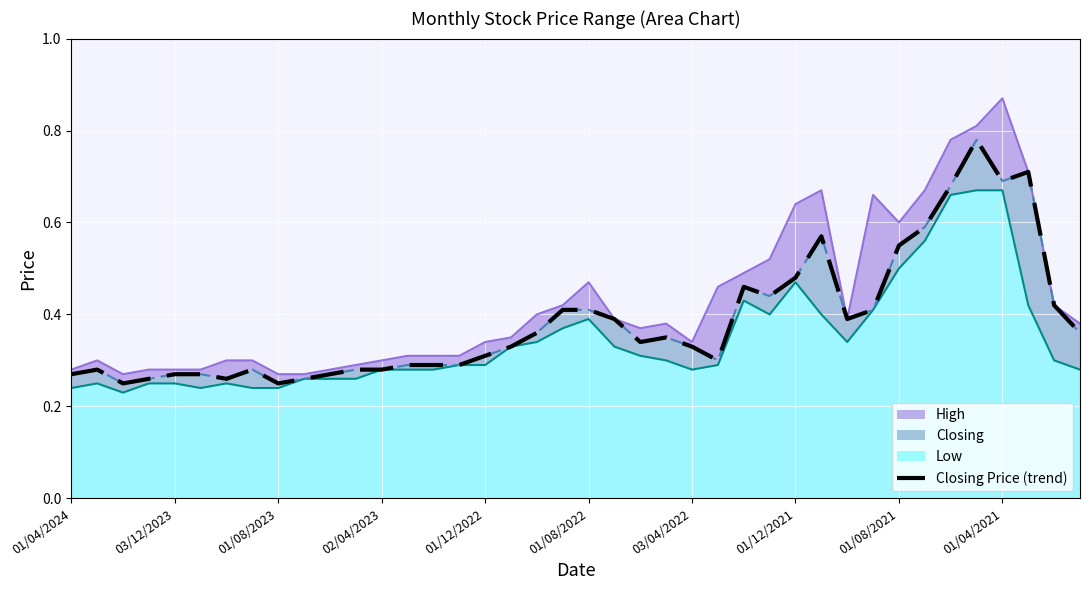

Count the values in the range 0 to 1.

40